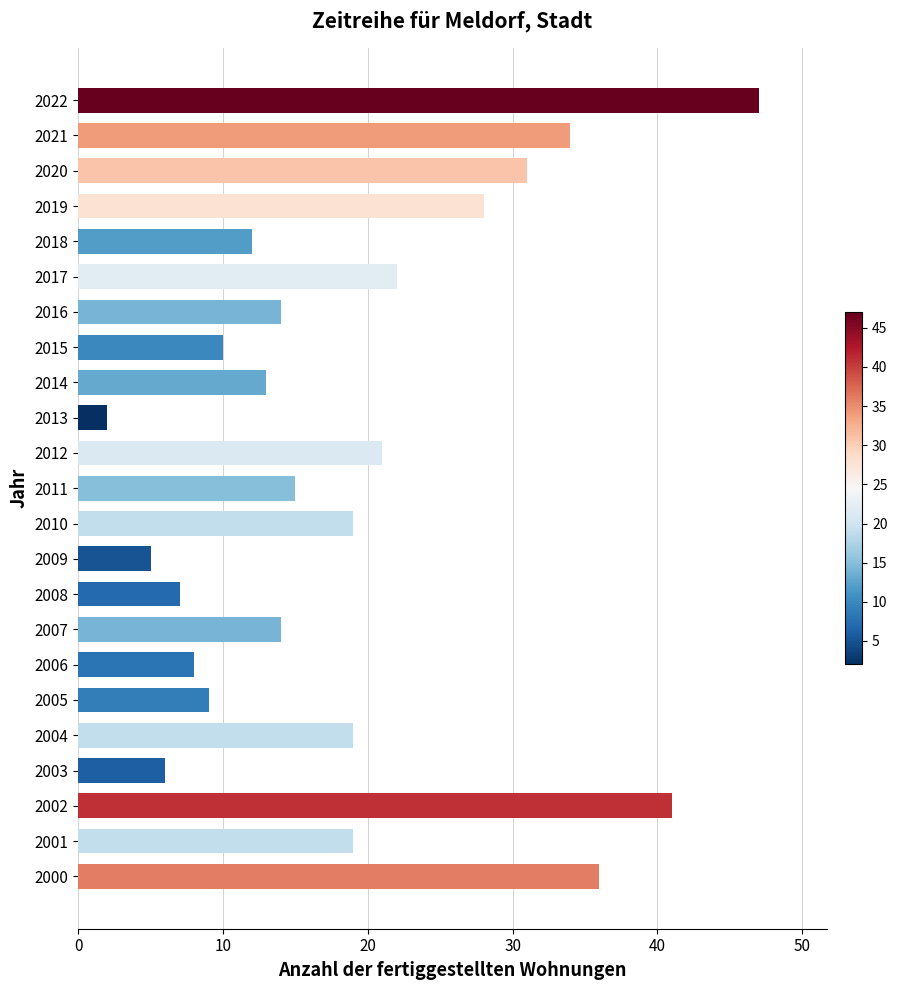

What is the sum of all values?

432